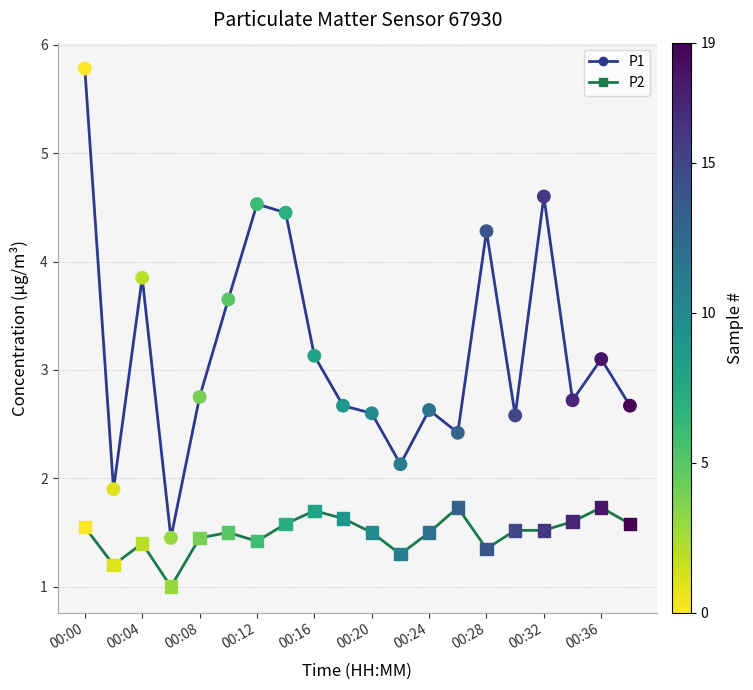

Which series has the largest total across all categories?

P1